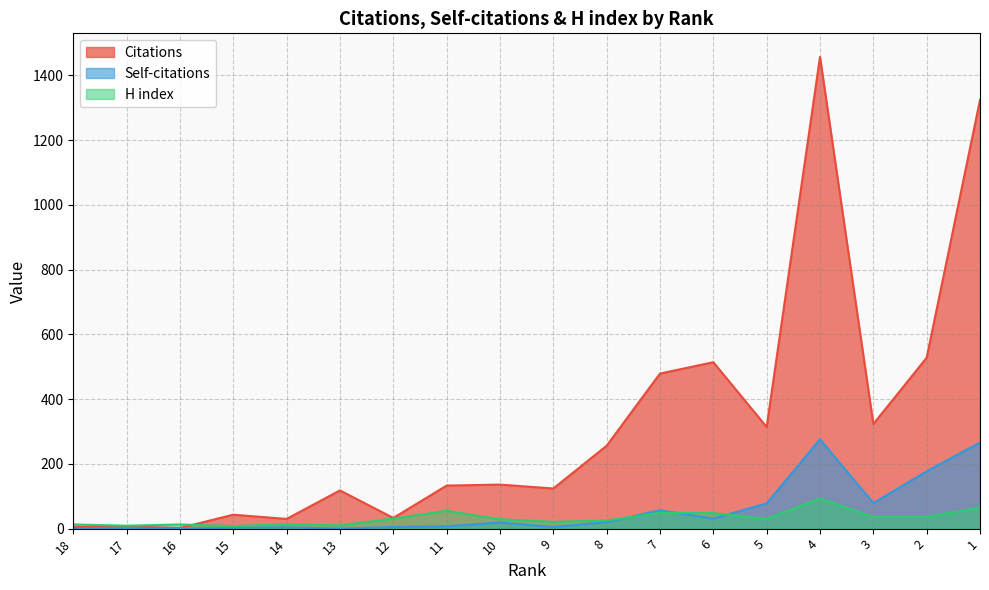

Rank the series by their maximum value, from lowest to highest.

H index, Self-citations, Citations